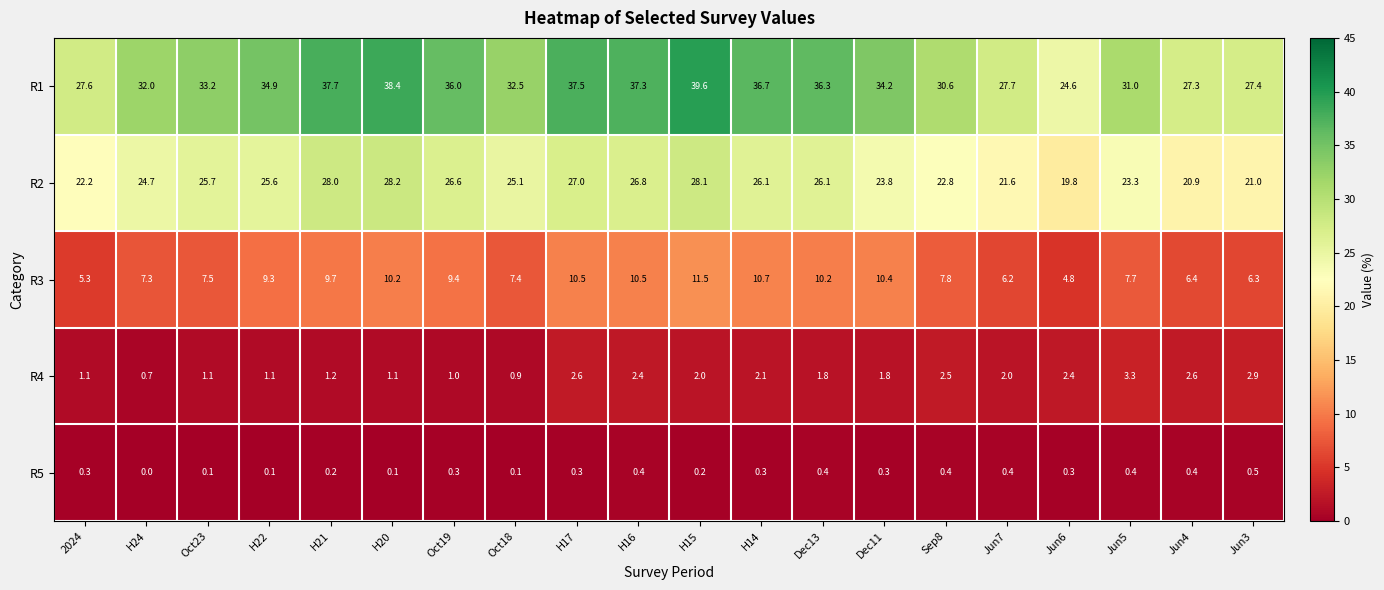

At which category is the sum across all series the highest?

H15